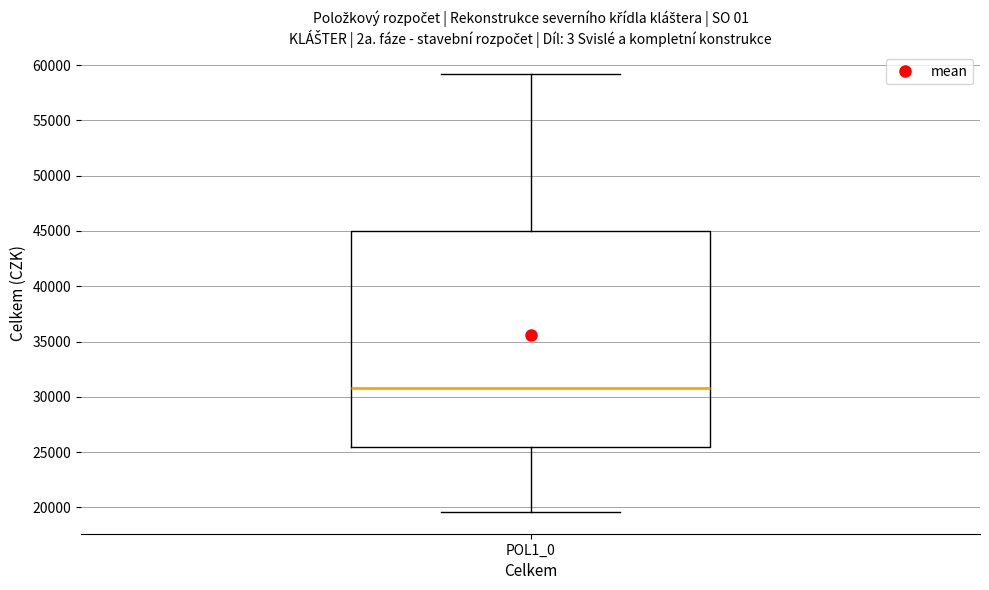

Where is the upper edge of the box for POL1_0 on the y-axis? The values are not printed on the chart, so give them approximately, as read against the axis.

45000